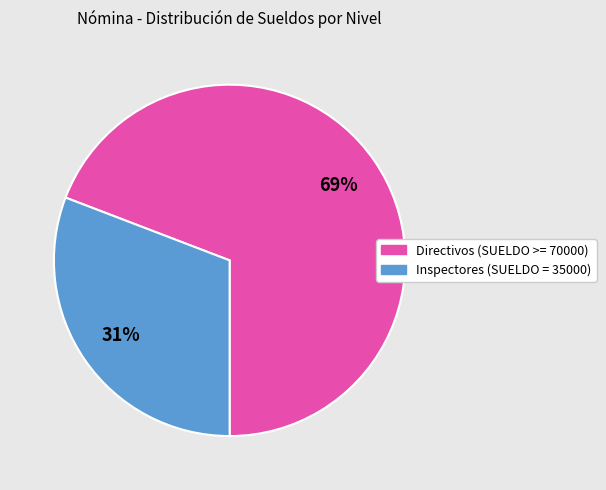

Is there any slice that represents more than half of the pie?

Yes